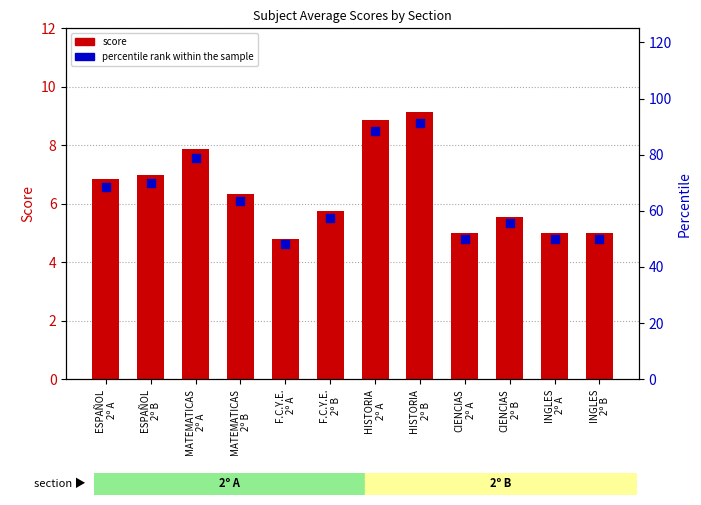

Which series has the largest total across all categories?

percentile rank within the sample